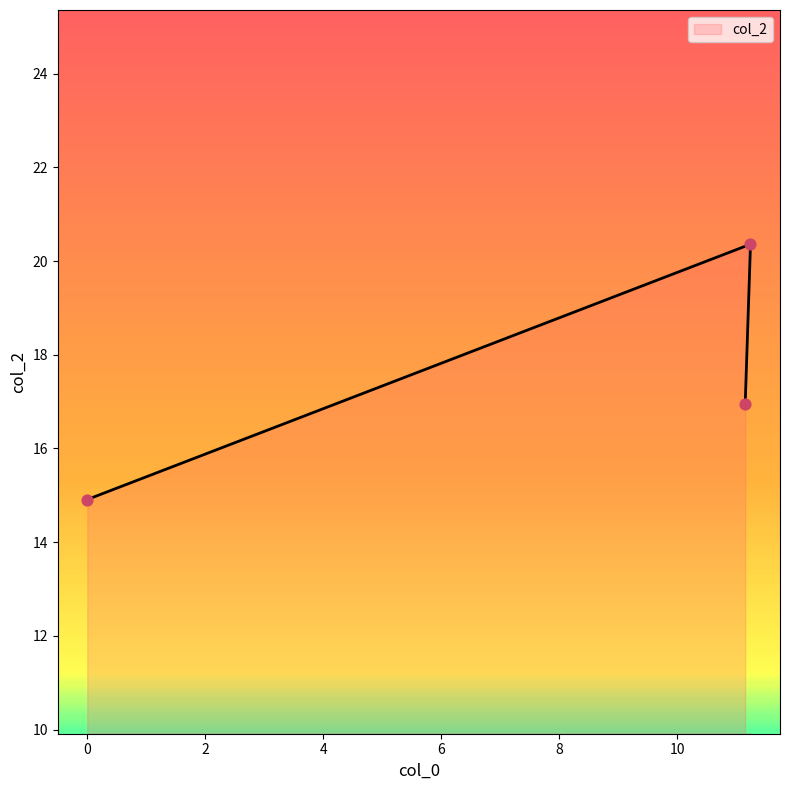

What is the change in value from 11.15 to 11.24?

+3.4